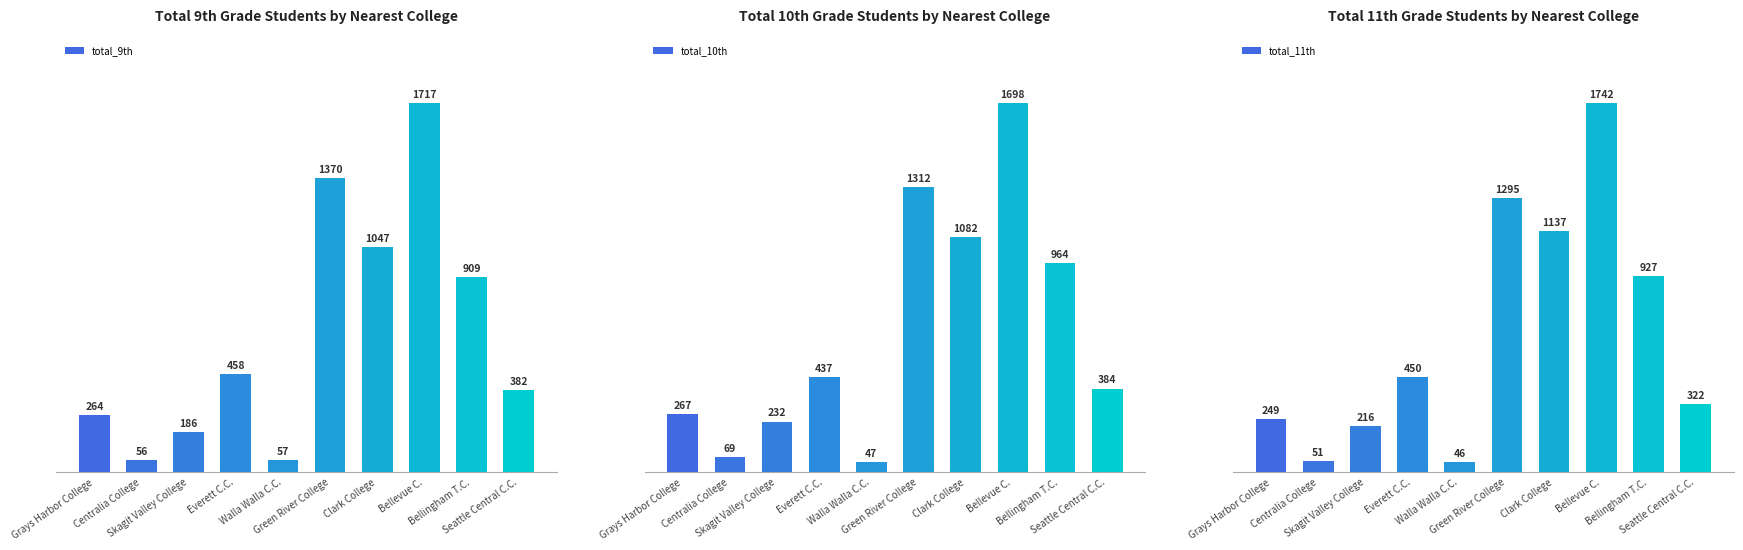

Between Green River College and Everett C.C., which is larger?

Green River College